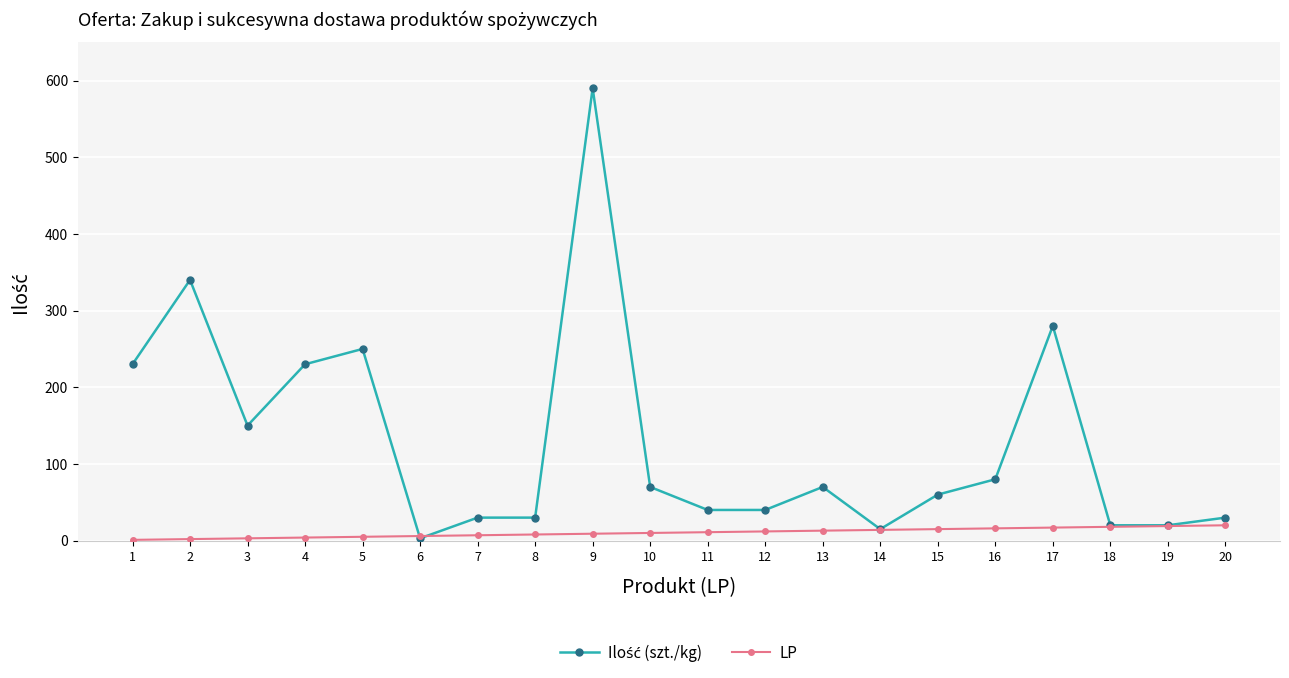

The LP series shows 19 at 19. True or false?

True